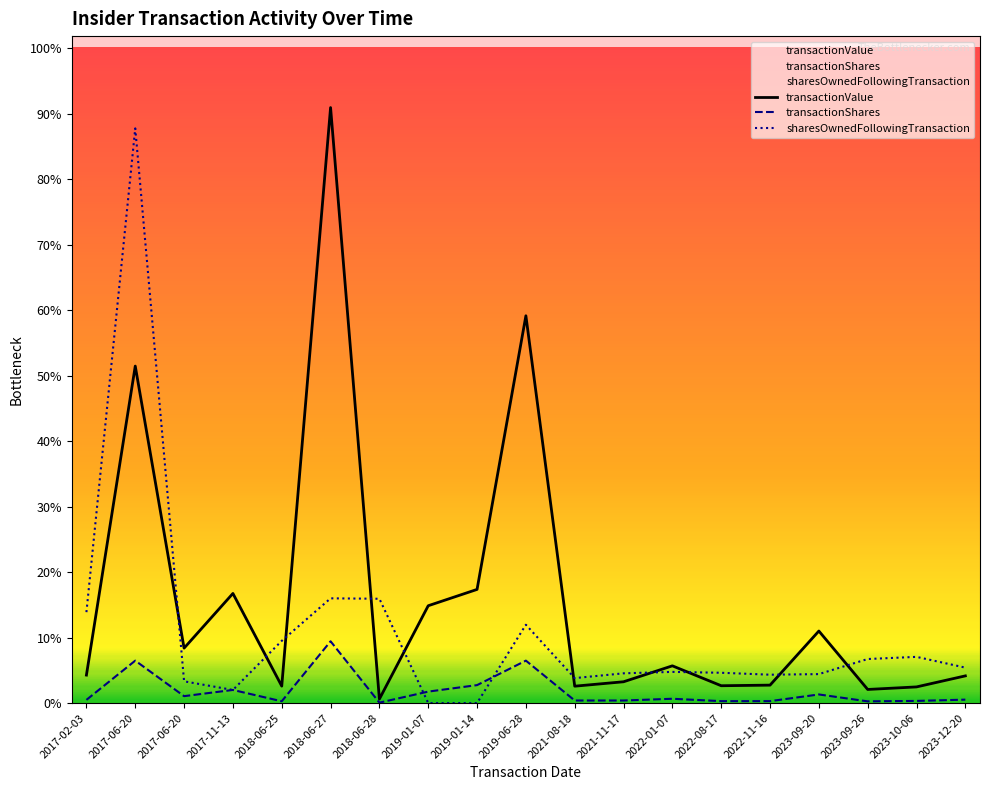

In transactionValue, how many points are higher than both neighbors (excluding endpoints)?

6